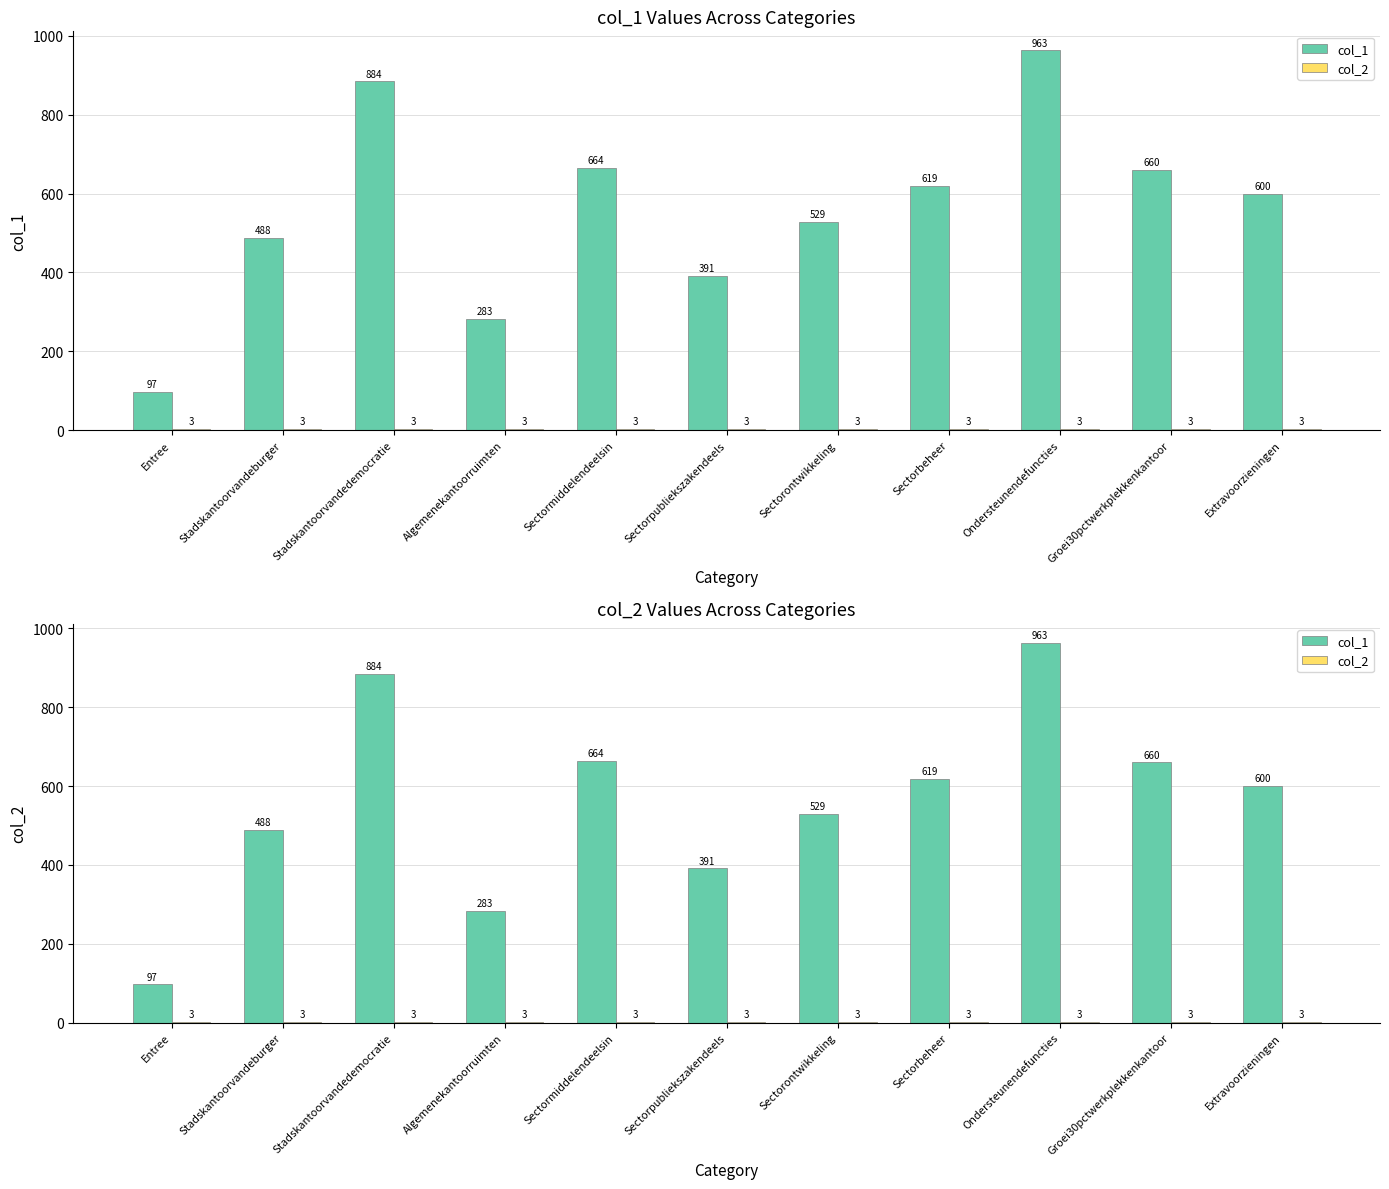

How many data points does each series have?

11